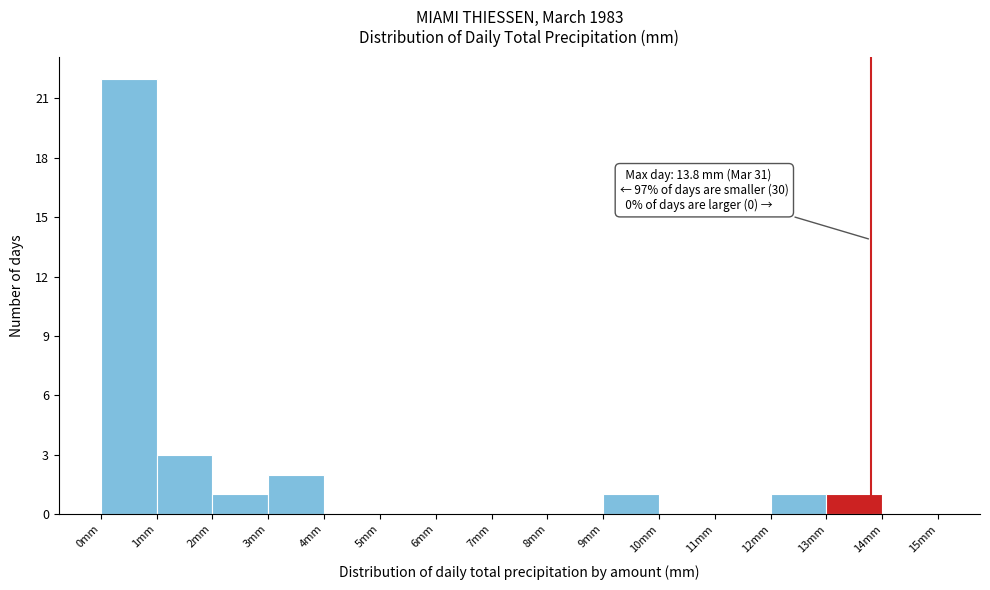

Which range on the x-axis has the tallest bar?

0 to 1